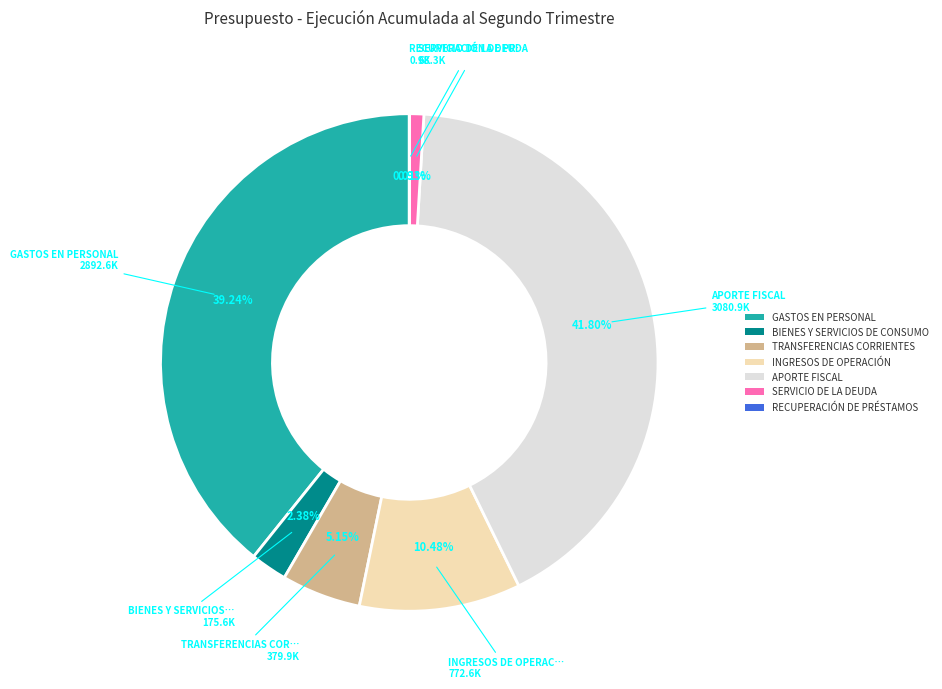

To the nearest percent, what is the difference between the largest and smallest slice percentages?

42%